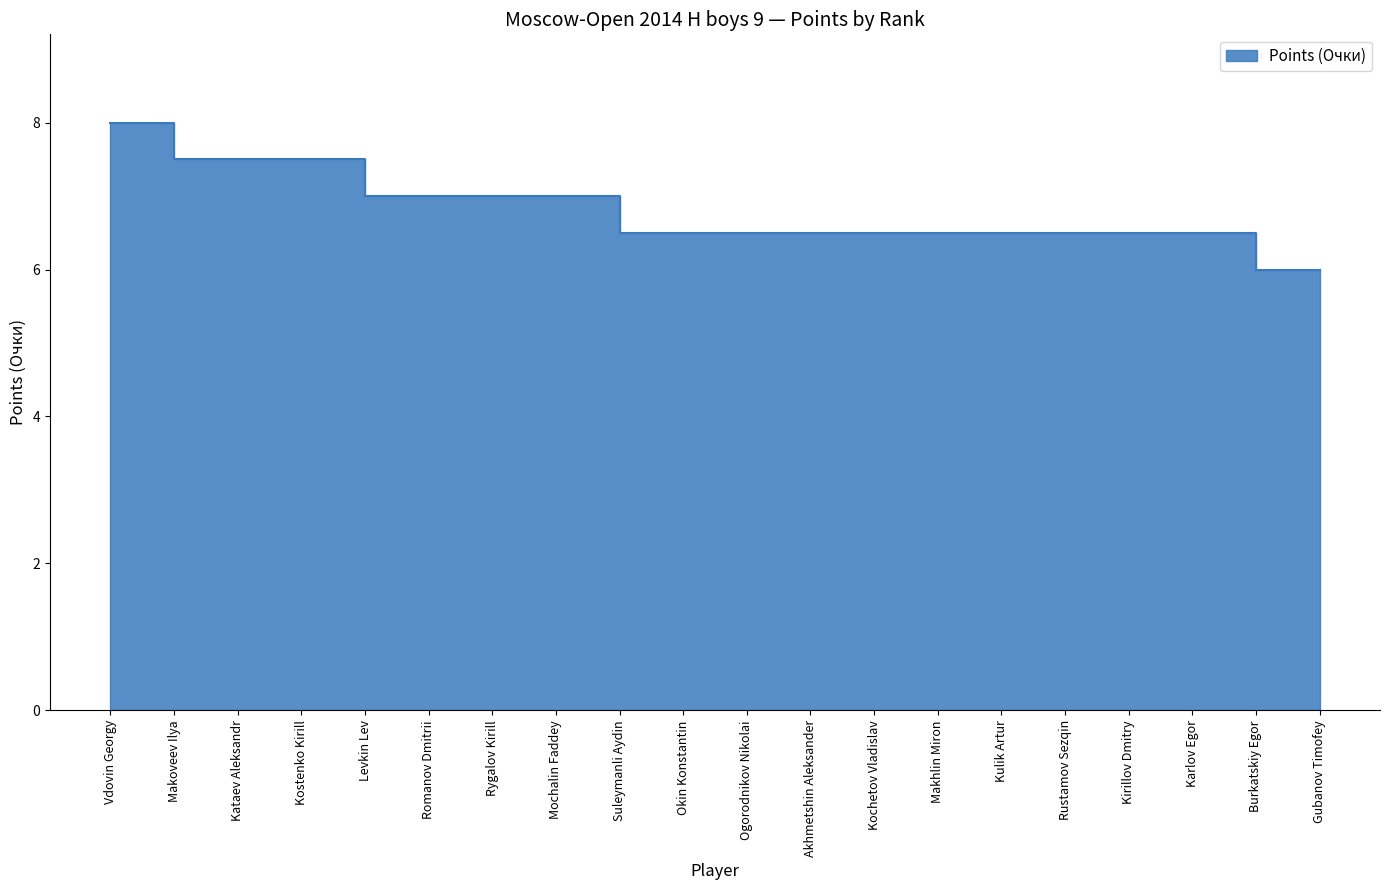

At which category does the chart reach its minimum across all series?

Burkatskiy Egor